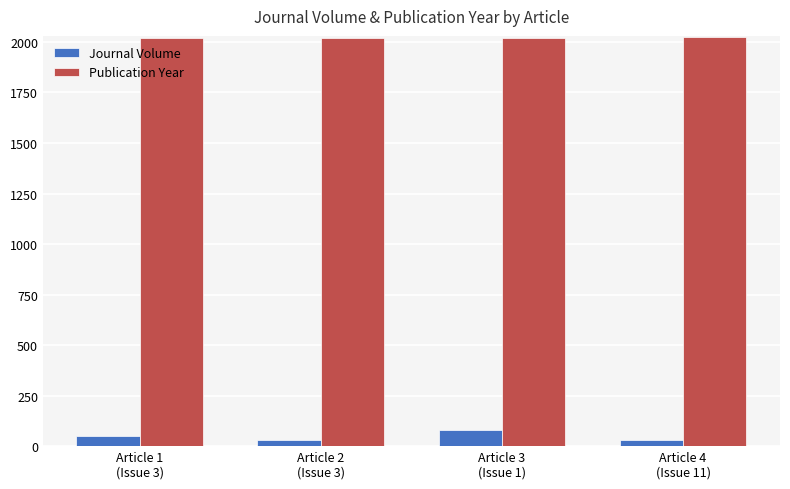

True or false: Publication Year has a value of 2022 at Article 3
(Issue 1).

True